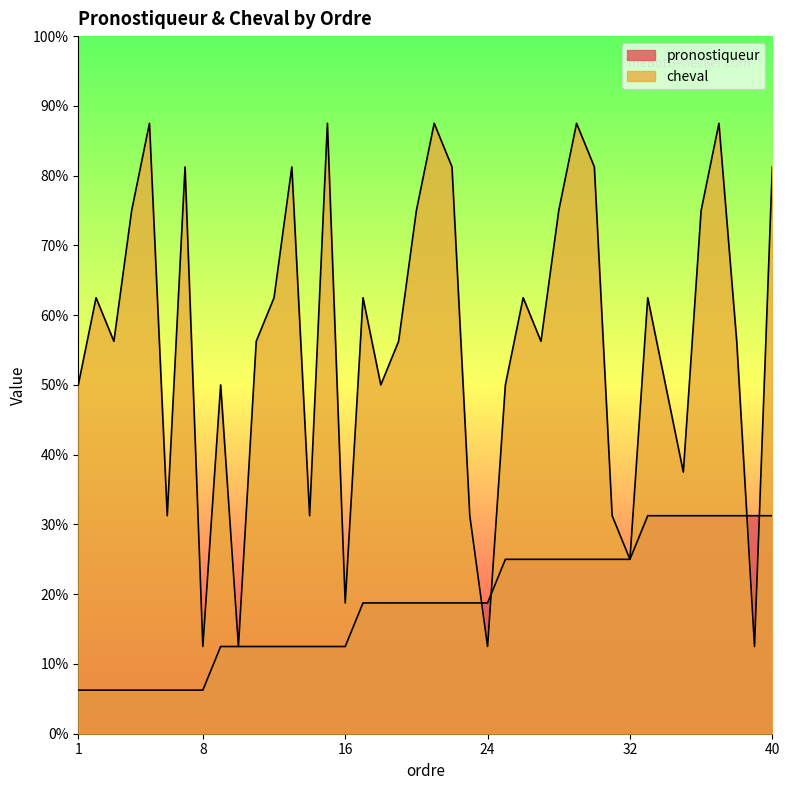

At how many categories does at least one series exceed 7?

29